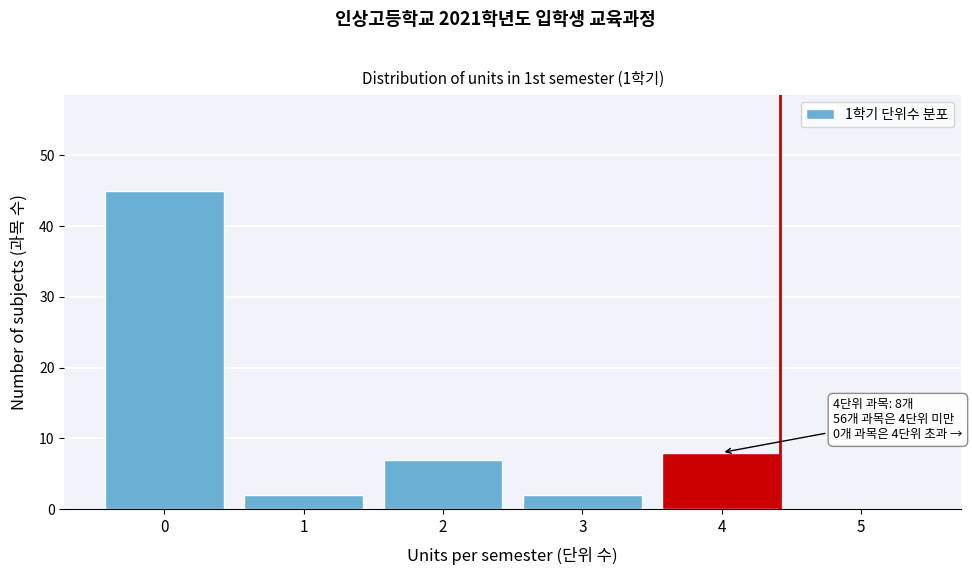

Reading right to left, list all the values displayed in this chart.

5=0	4=8	3=2	2=7	1=2	0=45